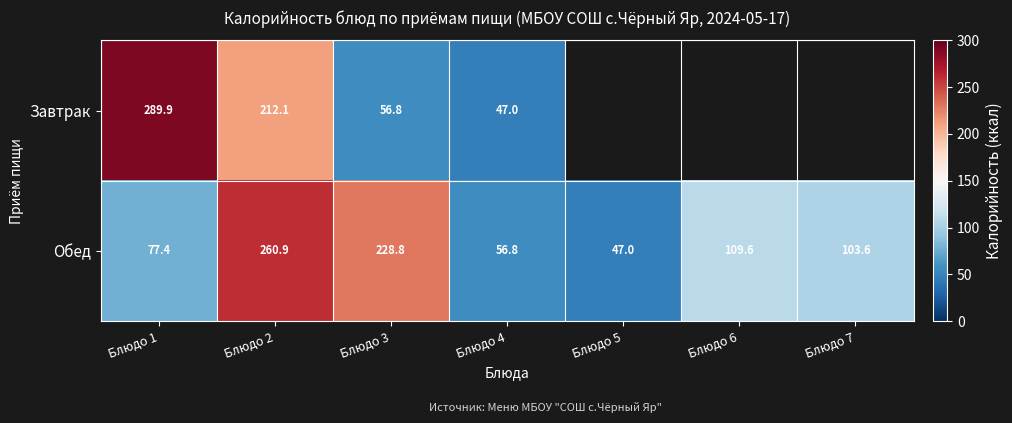

How many values in the Обед series are below 103?

3